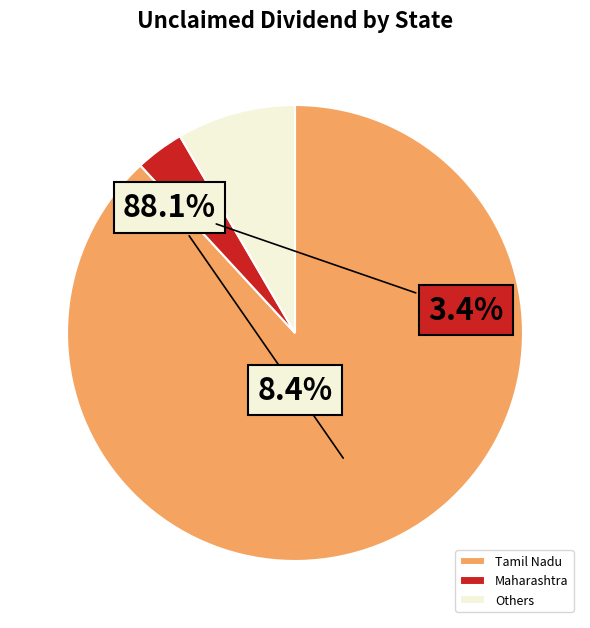

Rank the categories by value from highest to lowest.

Tamil Nadu, Others, Maharashtra